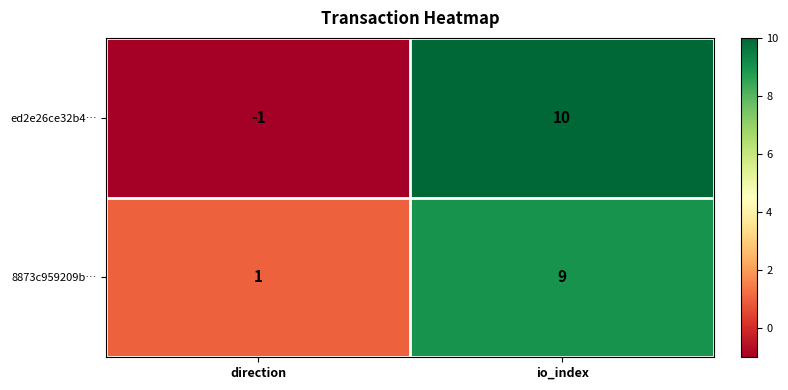

What value does the ed2e26ce32b4… series have at io_index, to the nearest 10?

10